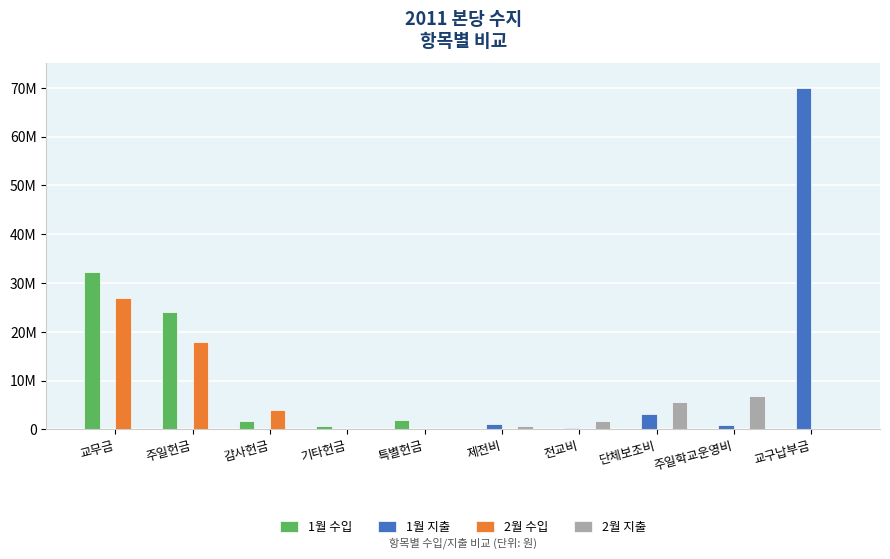

What is the spread (max minus min) of values at 단체보조비?

5655000